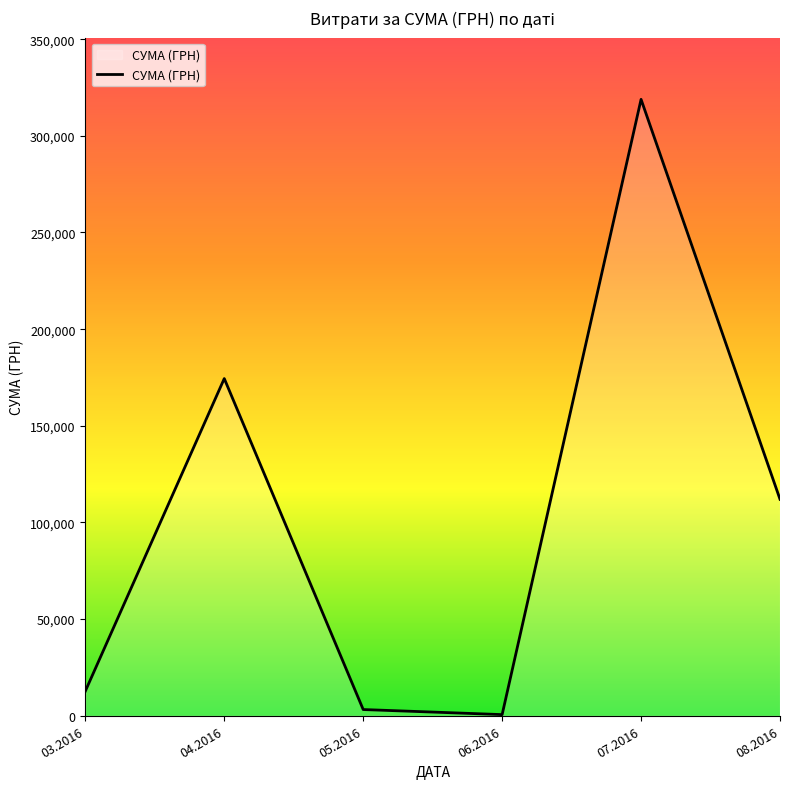

Is it true that the value at 04.2016 is 174434.8?

True